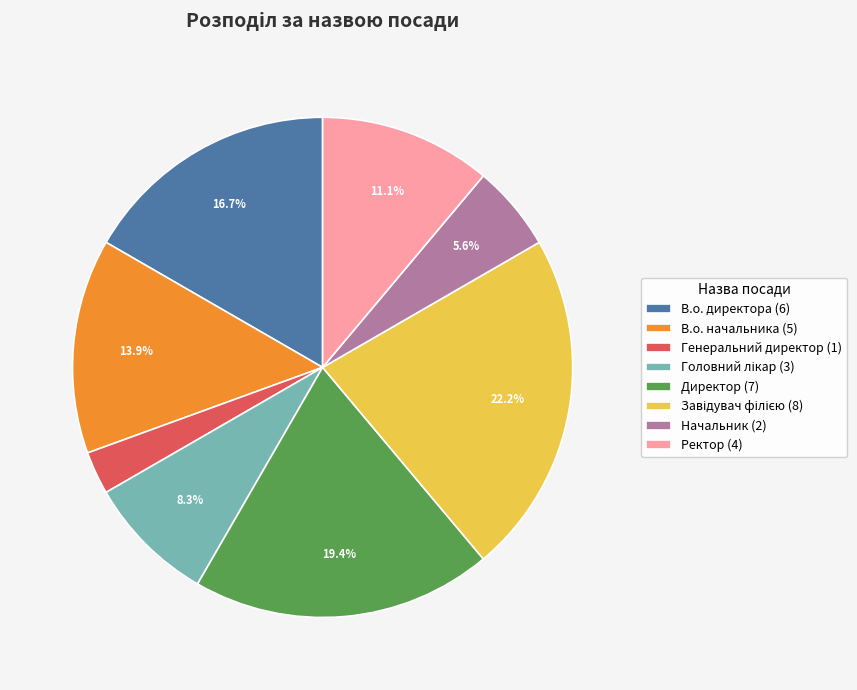

Combined, do Ректор and Генеральний директор account for over 50%?

No